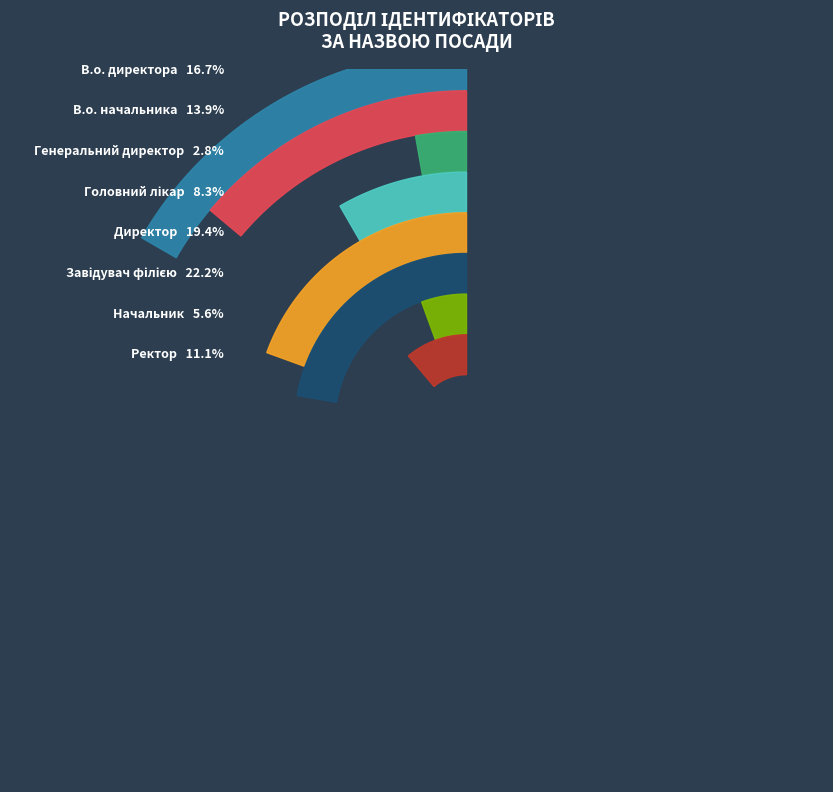

True or false: В.о. директора accounts for 17% of the total.

True